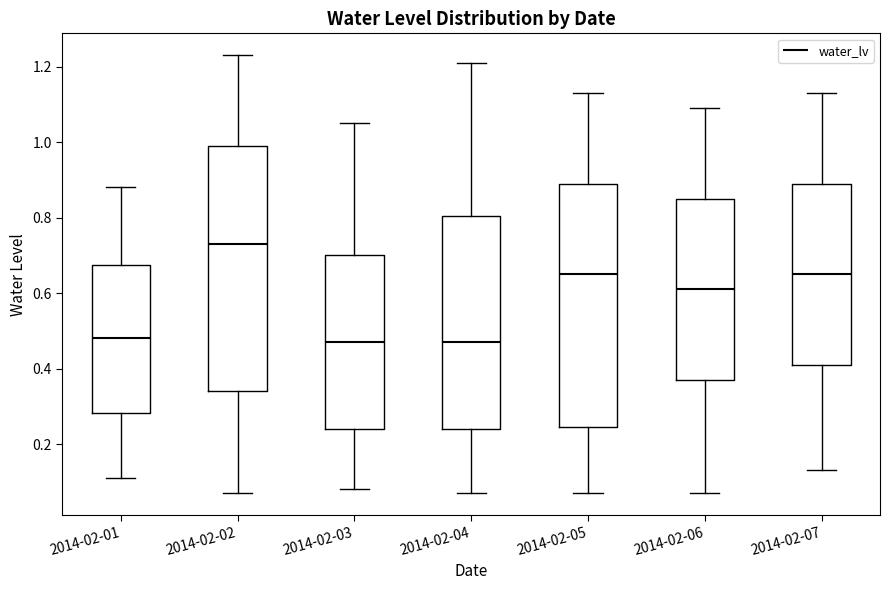

Reading left to right, read every box against the y-axis: the position of its median line, the range the box covers, and the ends of its whiskers. The values are not printed on the chart, so give them approximately, as read against the axis.

2014-02-01: median 0.48, box 0.28 to 0.68, whiskers 0.12 to 0.88
2014-02-02: median 0.74, box 0.34 to 1.00, whiskers 0.08 to 1.24
2014-02-03: median 0.48, box 0.24 to 0.70, whiskers 0.08 to 1.06
2014-02-04: median 0.48, box 0.24 to 0.80, whiskers 0.08 to 1.22
2014-02-05: median 0.66, box 0.24 to 0.90, whiskers 0.08 to 1.14
2014-02-06: median 0.62, box 0.38 to 0.86, whiskers 0.08 to 1.10
2014-02-07: median 0.66, box 0.42 to 0.90, whiskers 0.14 to 1.14